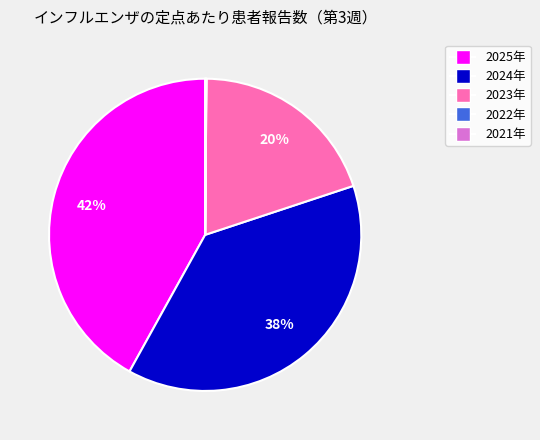

To the nearest percent, what percentage of the pie is 2024年?

38%